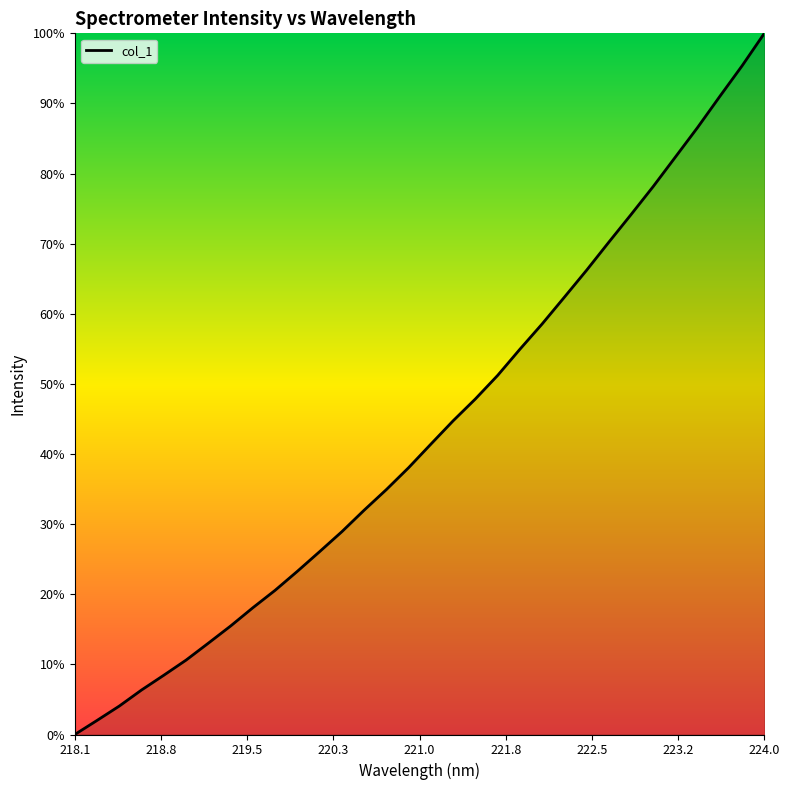

True or false: the data has more than 2 interior local peaks.

False